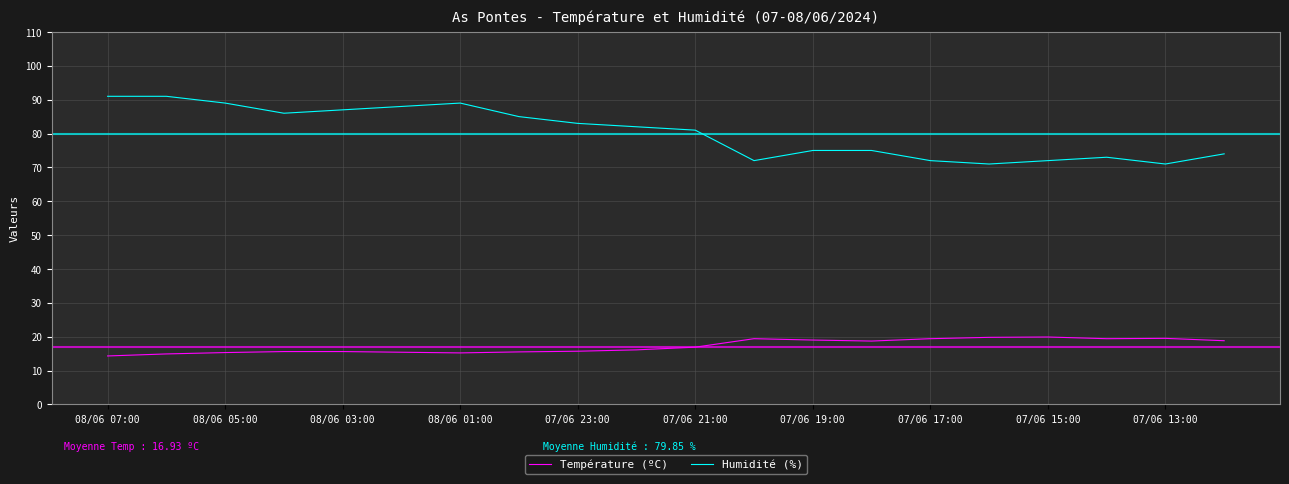

Which series has the widest spread of values?

Humidité (%)